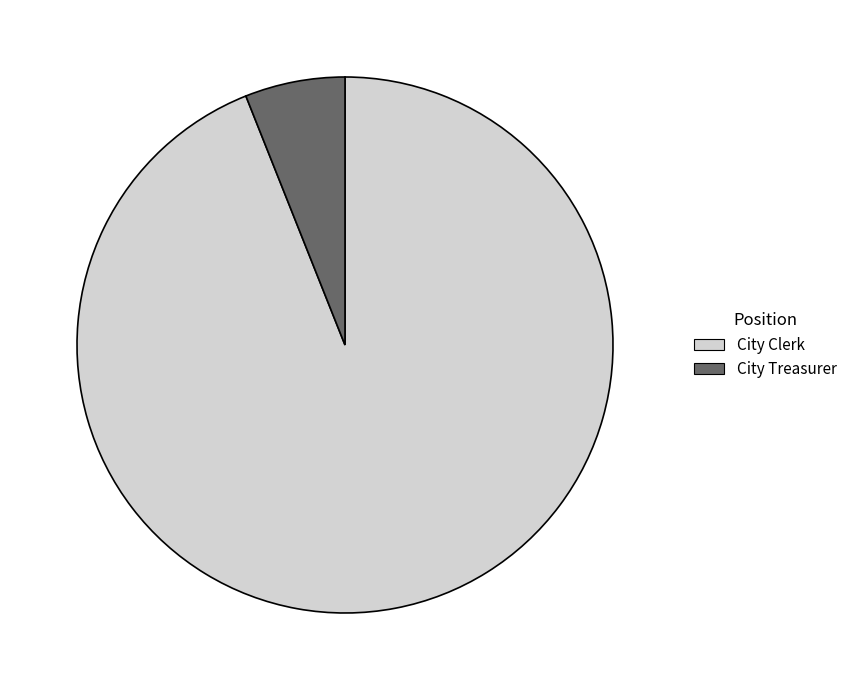

What is the majority slice?

City Clerk